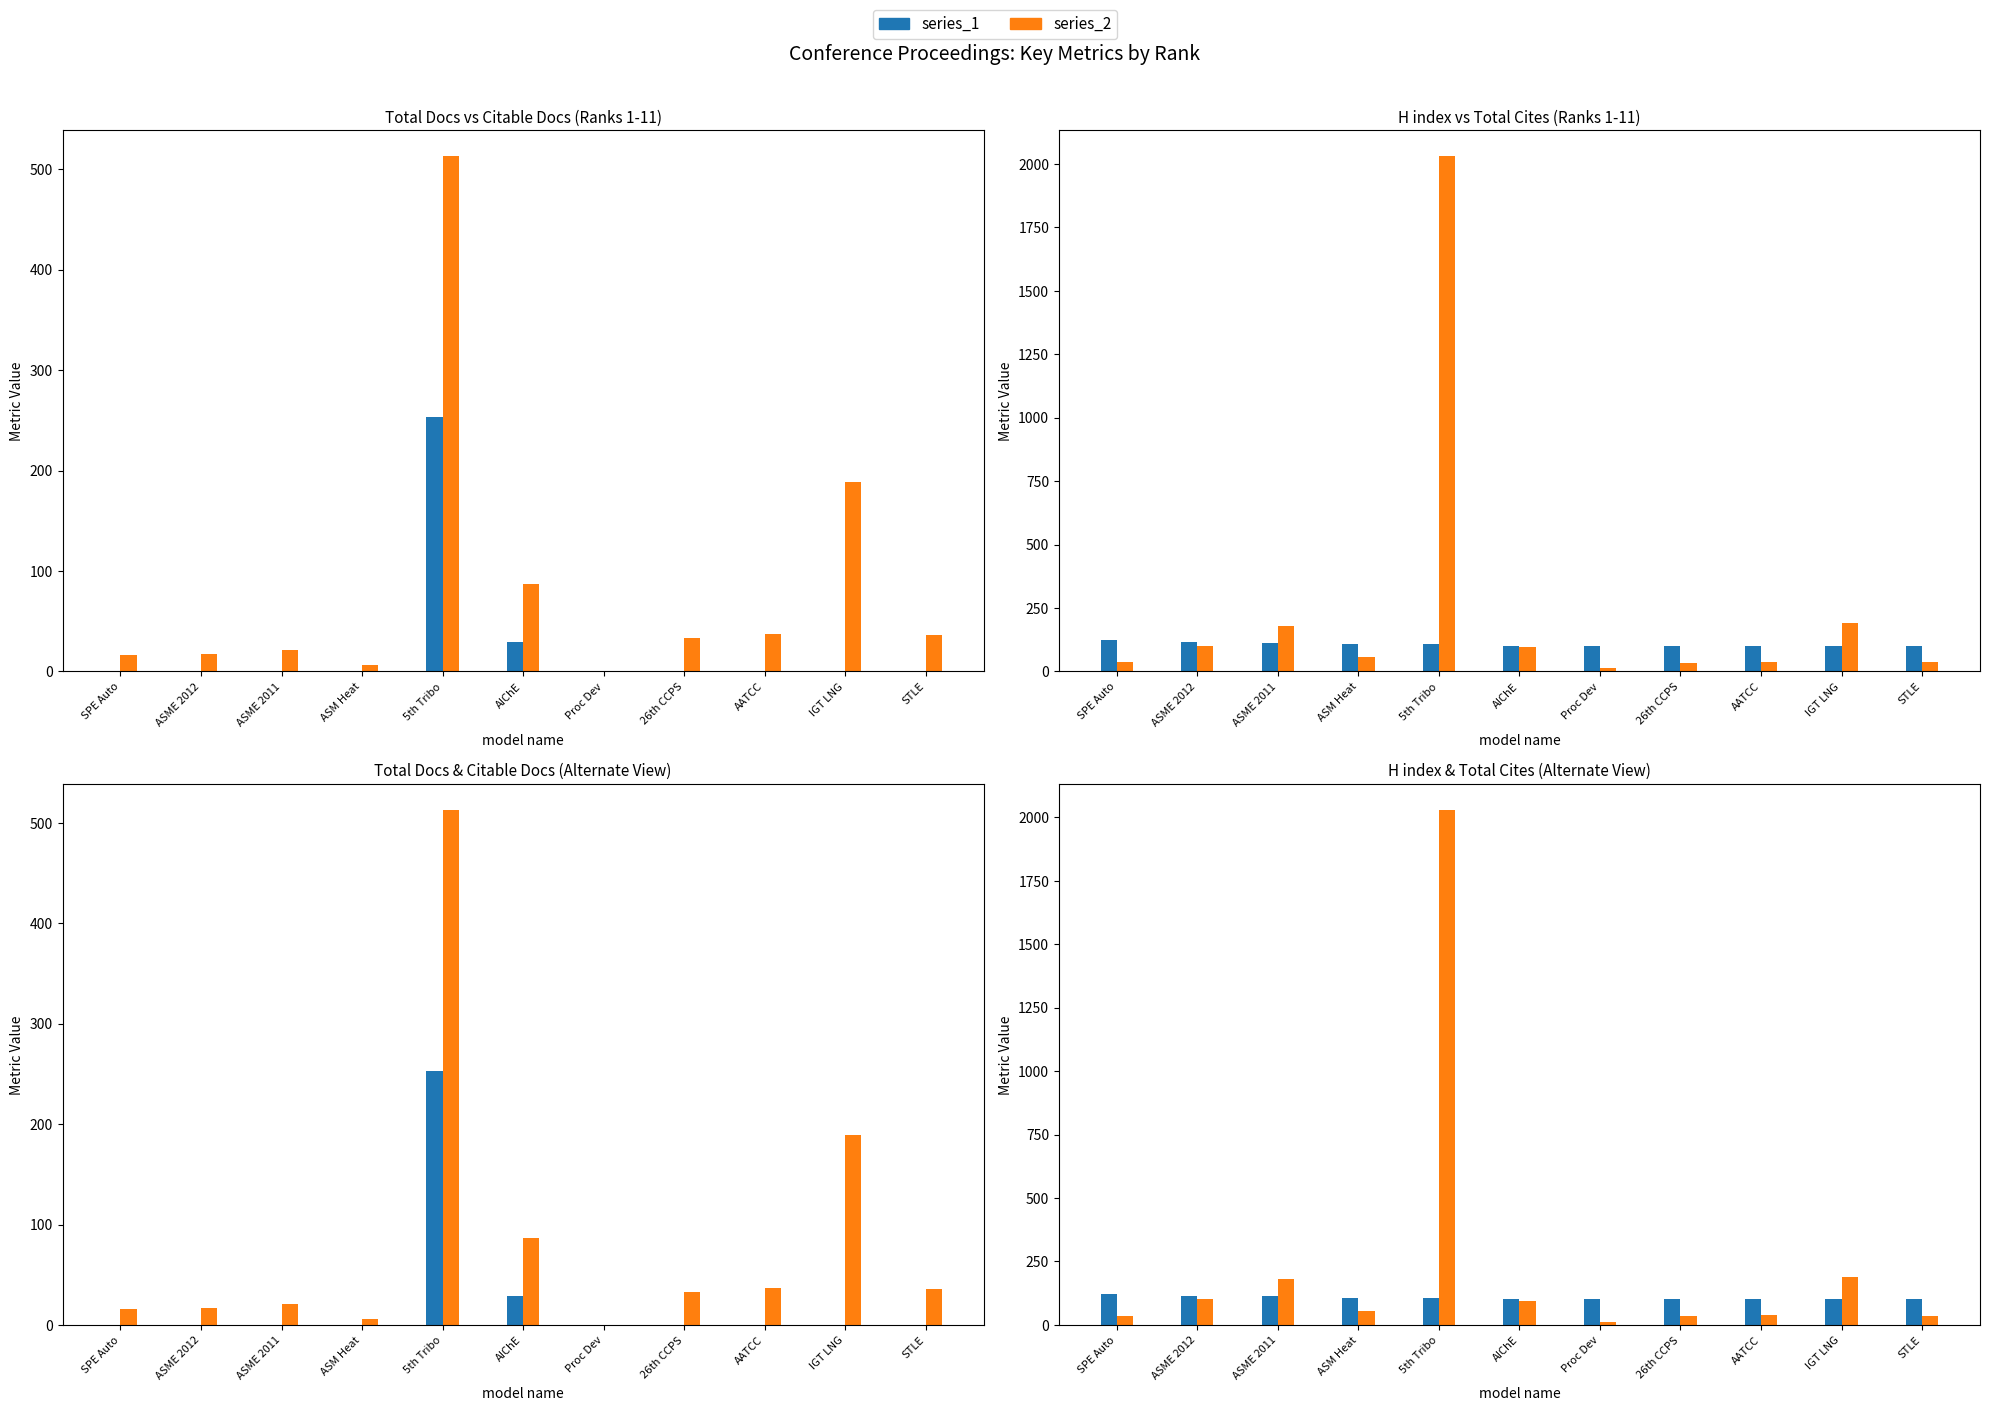

Which series has the largest total across all categories?

Total Cites (3years)